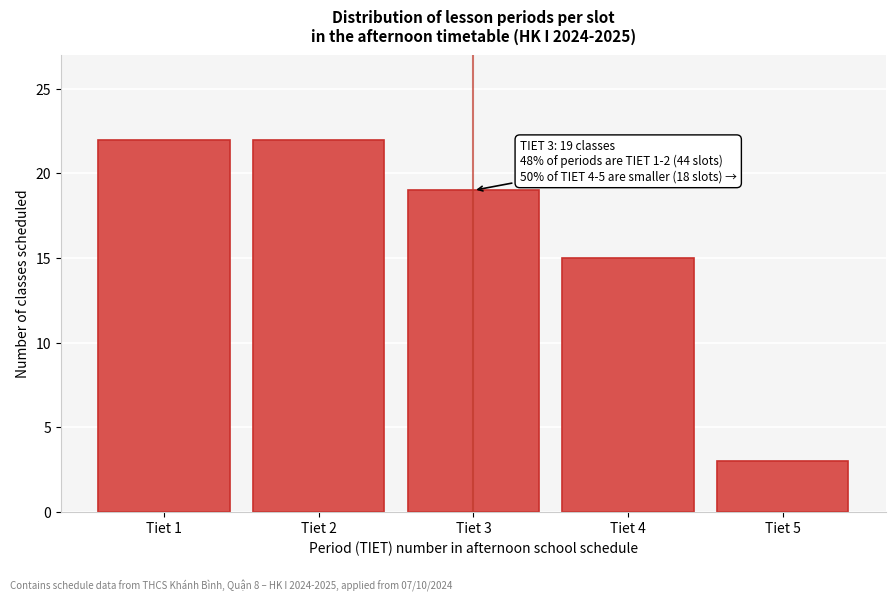

Reading right to left, extract all data points from this chart.

3	15	19	22	22